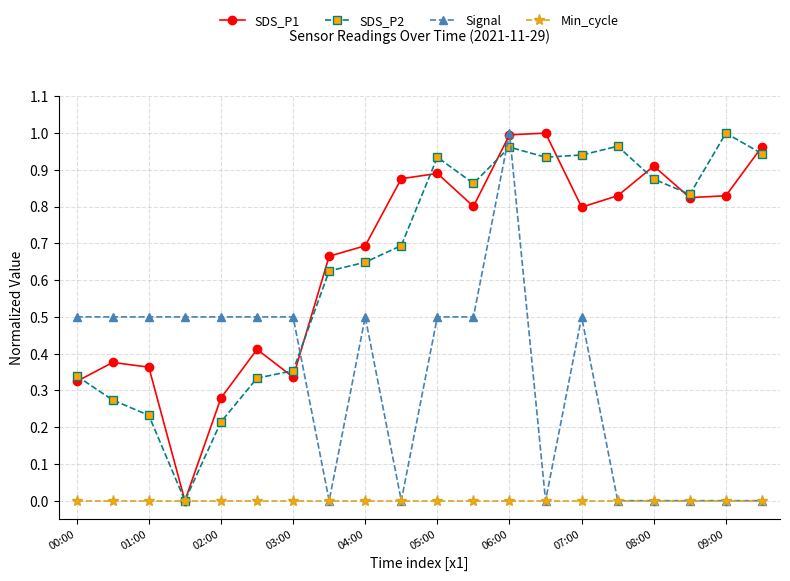

How many intersections are there between Signal and SDS_P2?

3